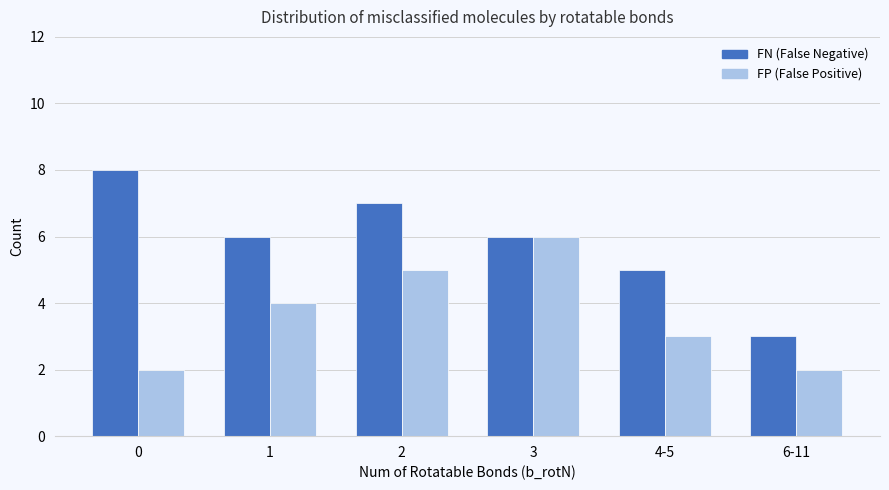

What is the total value across all series at 1?

10